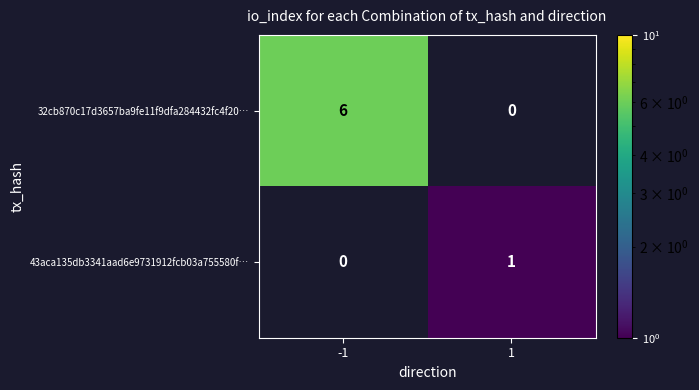

What is the difference between the maximum and minimum values in the 32cb870c17d3657ba9fe11f9dfa284432fc4f20… series?

6